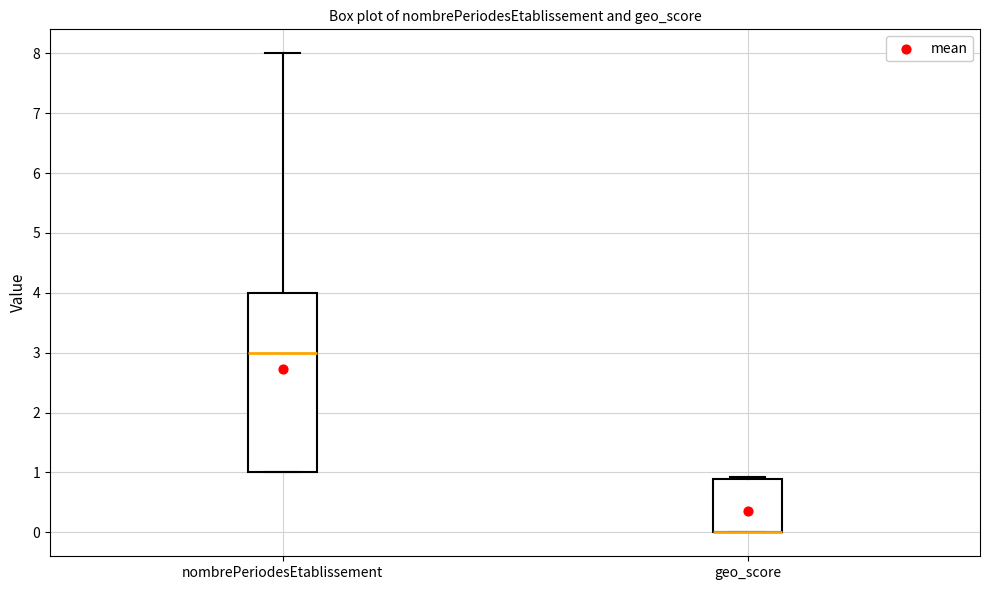

Comparing the boxes themselves (not the whiskers), which one is the tallest?

nombrePeriodesEtablissement